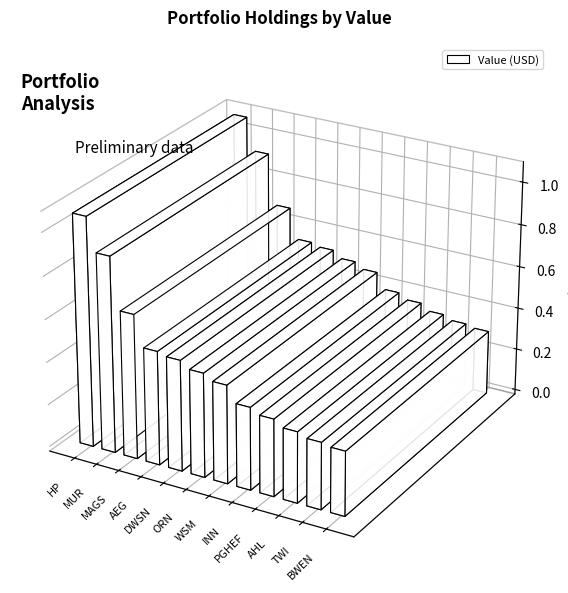

What is the change in value from DWSN to PGHEF?

-1582000